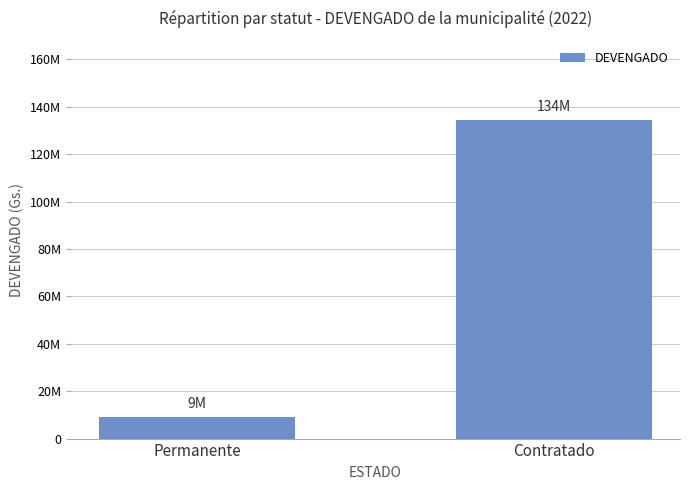

Does the chart contain any negative values?

No